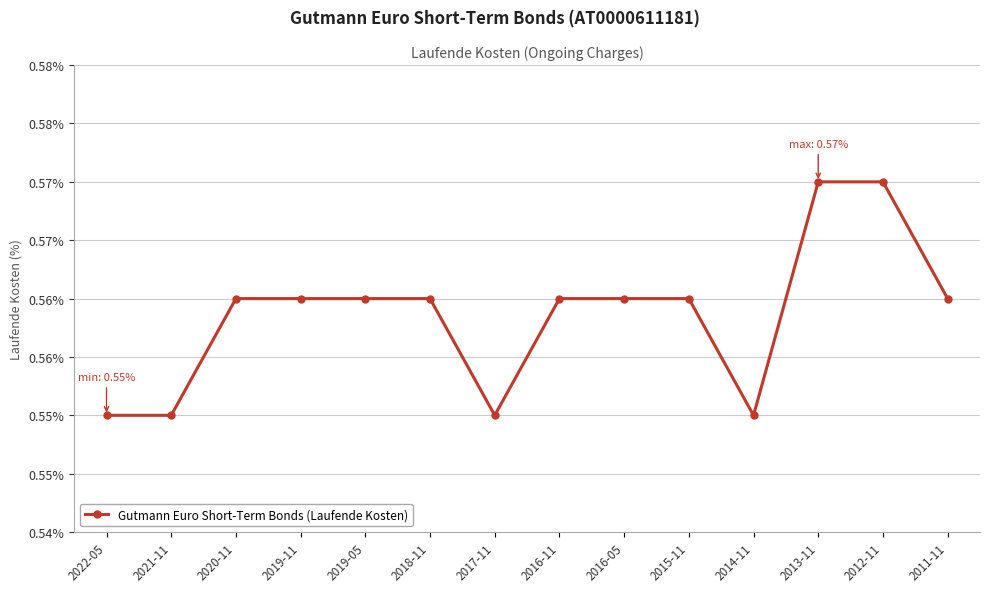

How many points are lower than both their immediate neighbors (excluding endpoints)?

2